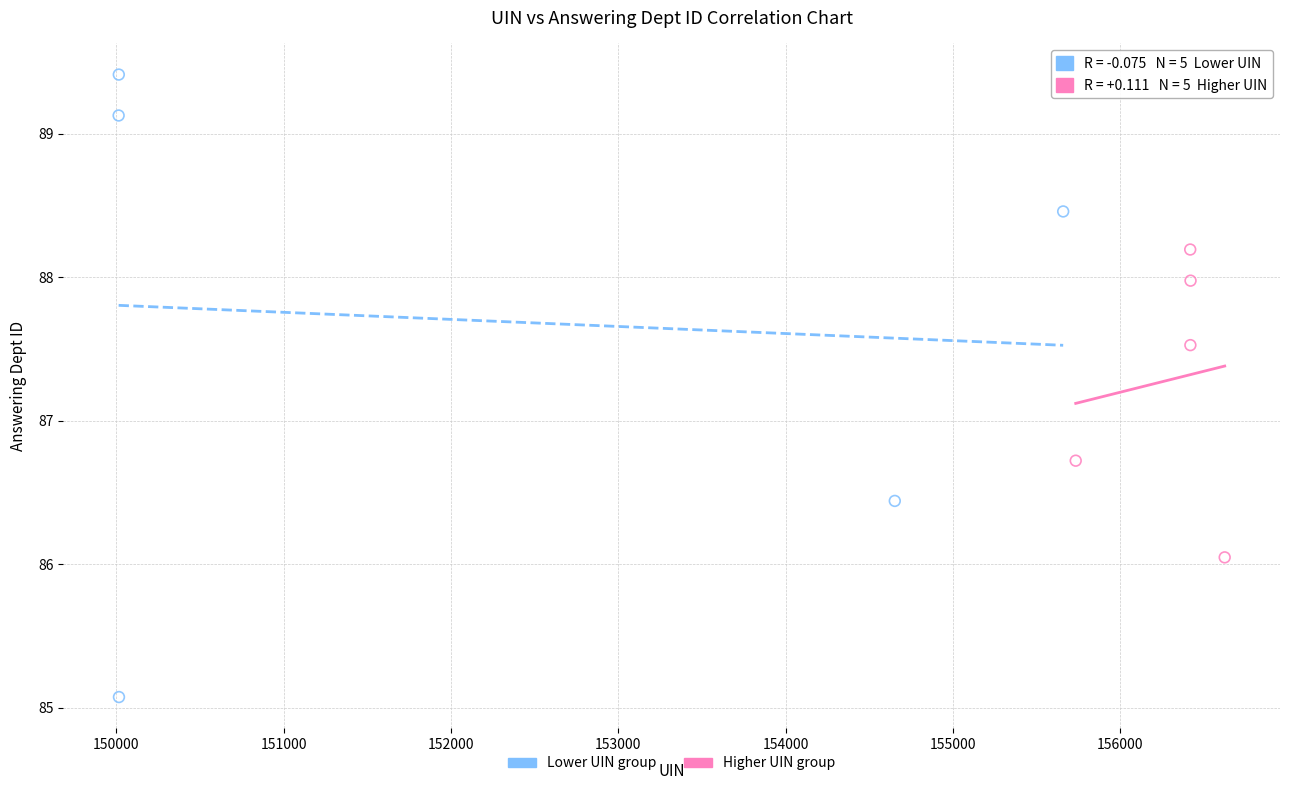

Which series has the largest Y range (max minus min)?

Lower UIN group